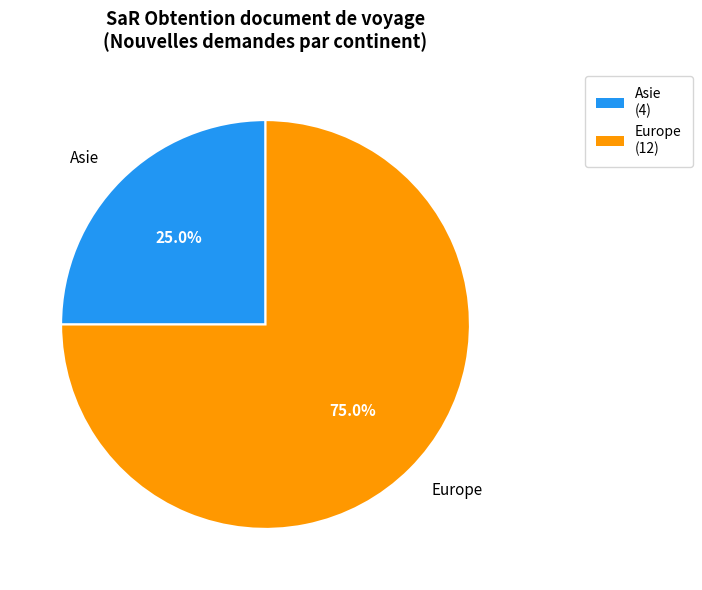

Does any single category account for the majority?

Yes